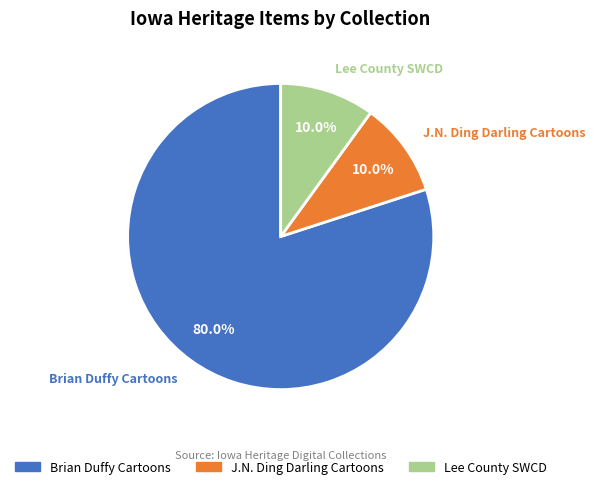

What percentage do J.N. Ding Darling Cartoons and Lee County SWCD together represent?

20.0%